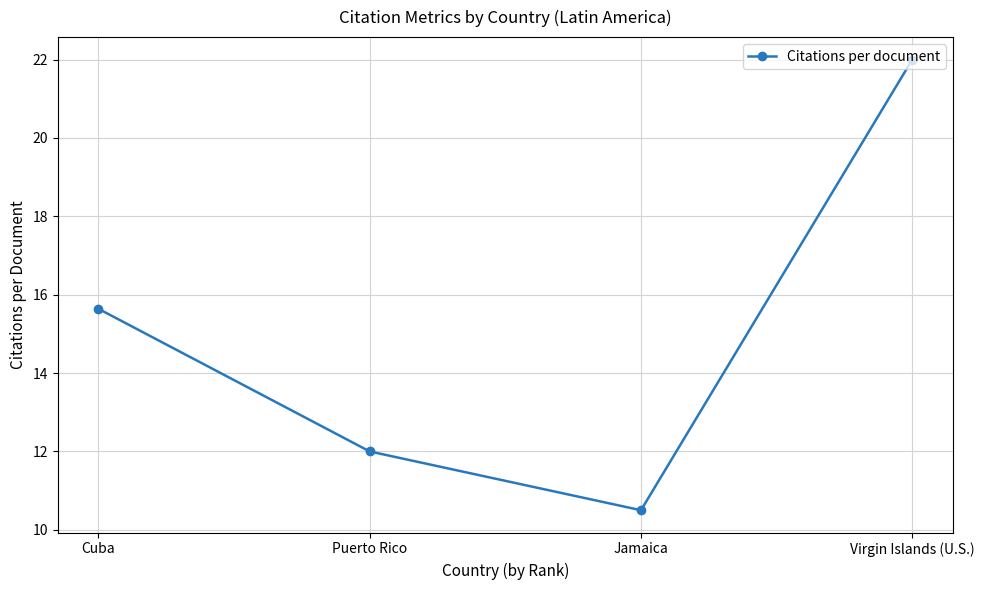

Rank the categories by value from lowest to highest.

Jamaica, Puerto Rico, Cuba, Virgin Islands (U.S.)